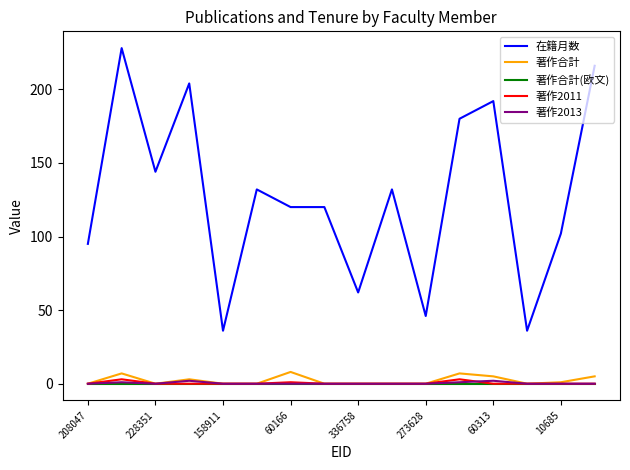

Which series has the largest range (max minus min)?

在籍月数